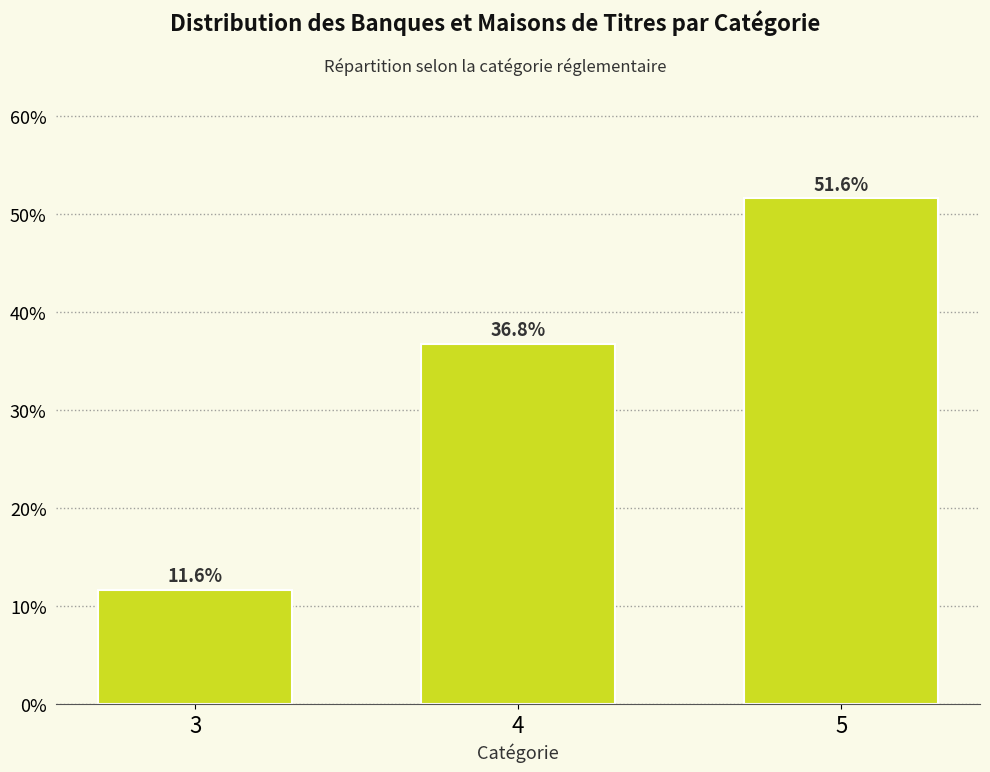

Reading left to right, what are all the values shown in this chart?

3=11.6	4=36.8	5=51.6